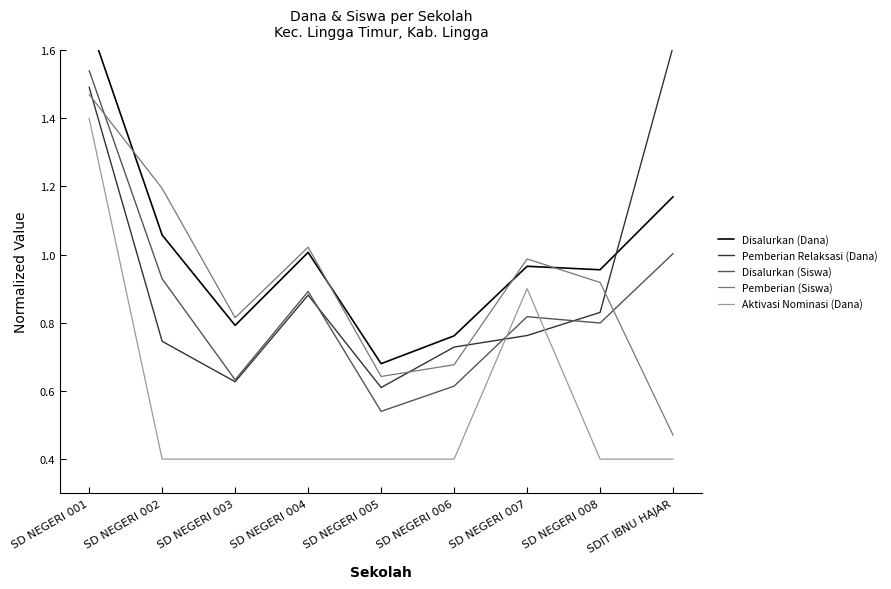

What is the label of the 6th point from the right?

SD NEGERI 004